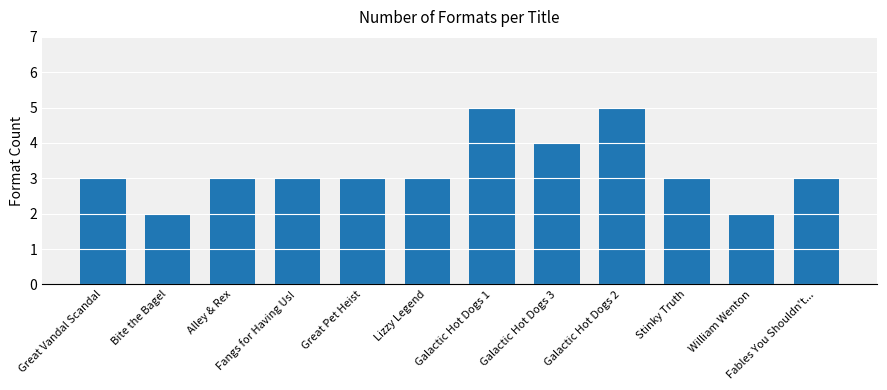

What is the sum of the values at Stinky Truth and Bite the Bagel?

5